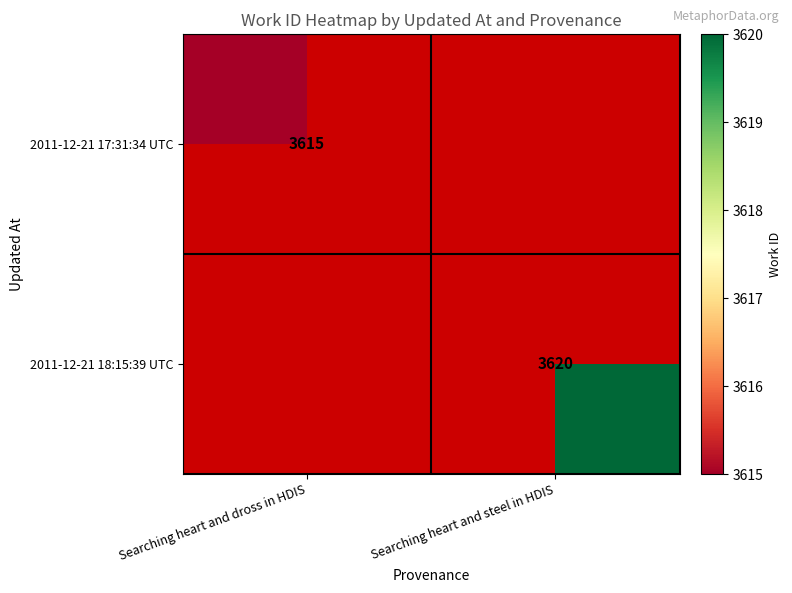

The 2011-12-21 17:31:34 UTC series shows 1130 at Searching heart and dross in HDIS. True or false?

False